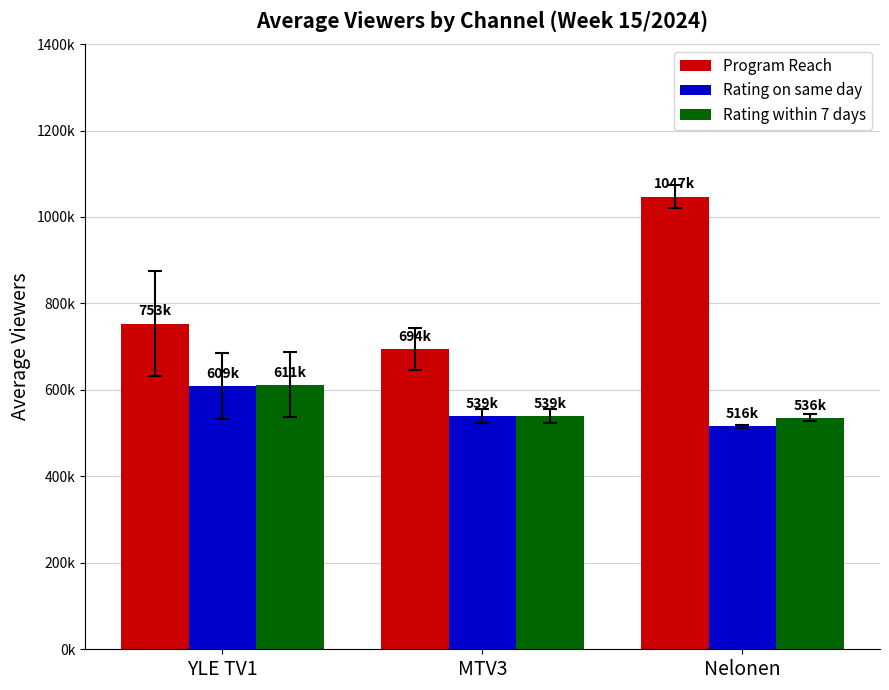

At which label is Rating within 7 days closest to 573480?

MTV3